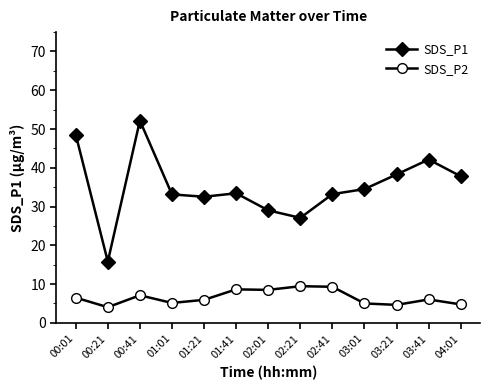

What is the difference between the maximum and second lowest values in the SDS_P2 series?

4.8